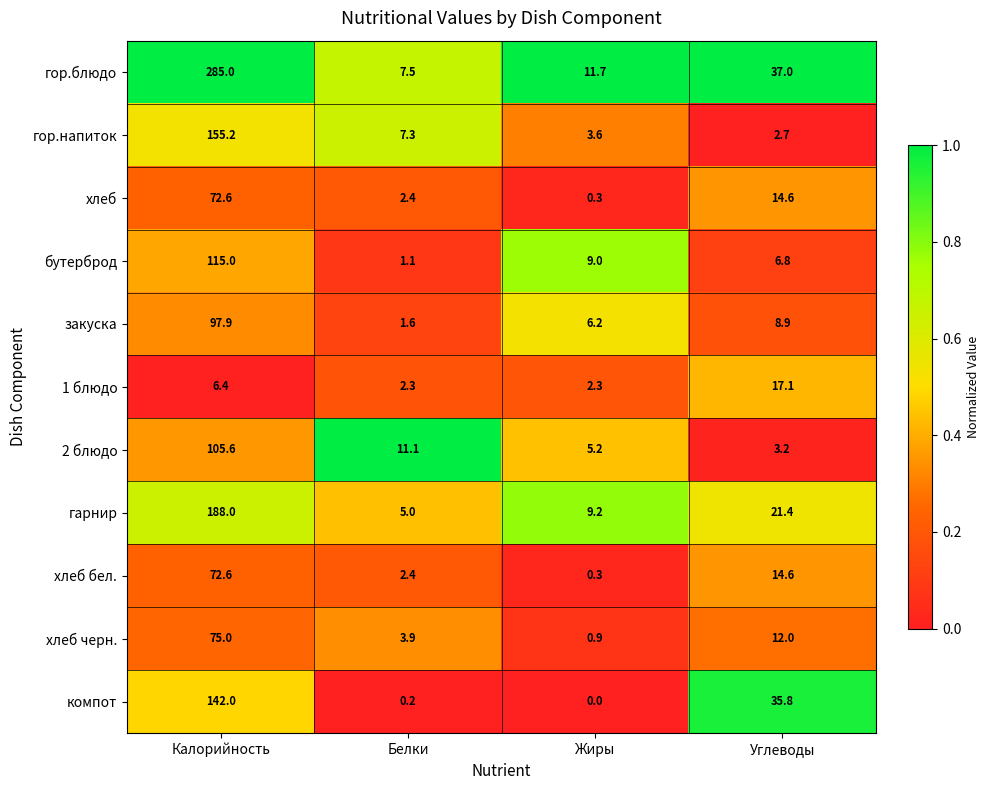

How many data points does each series have?

4